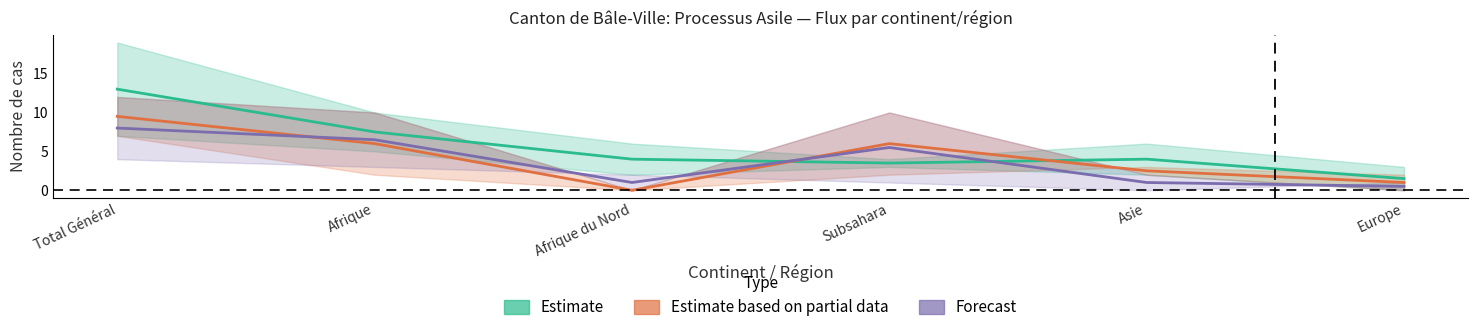

True or false: Forecast (col_7/col_8) and Estimate partial (col_5/col_6) cross at least once.

True